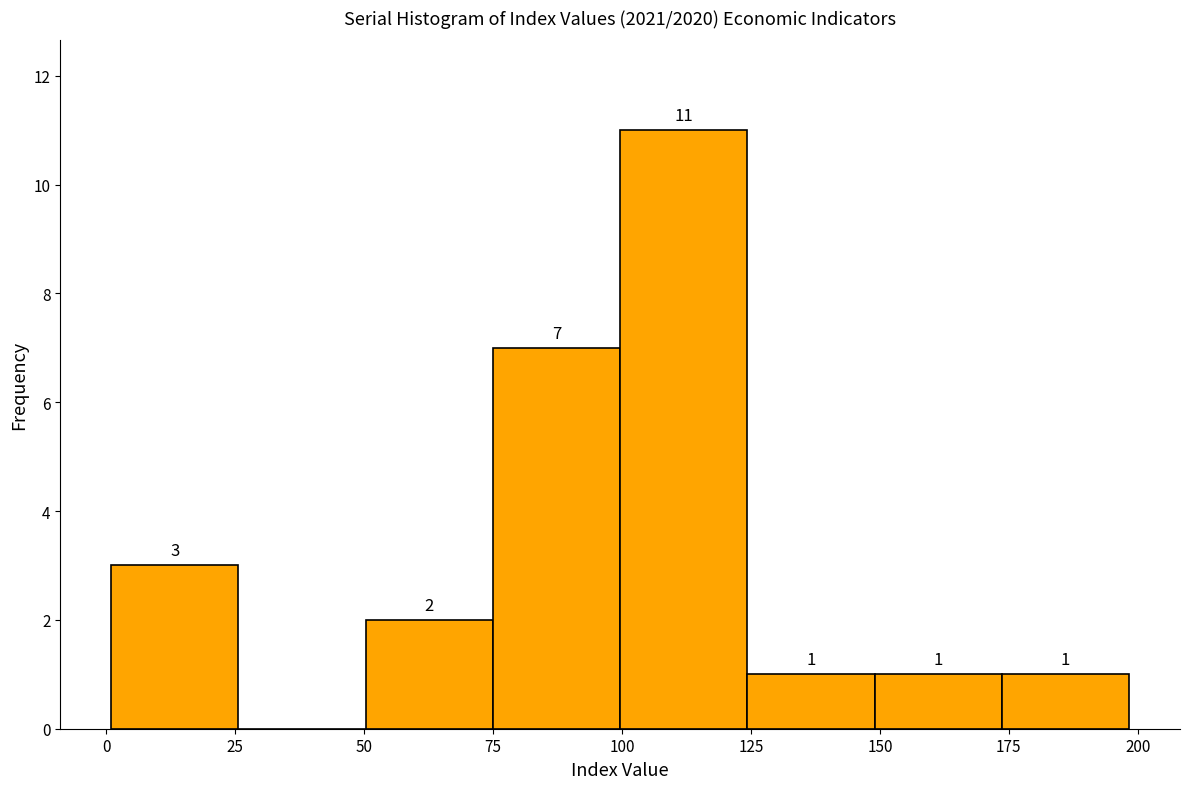

Which range on the x-axis has the tallest bar?

100 to 125